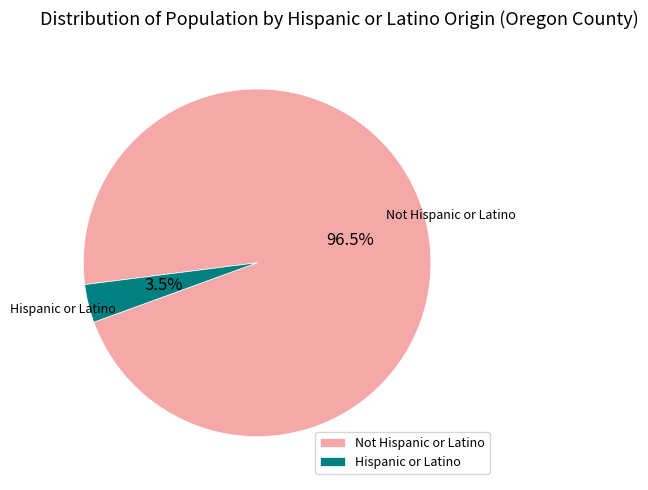

Which slice represents more than half of the pie?

Not Hispanic or Latino